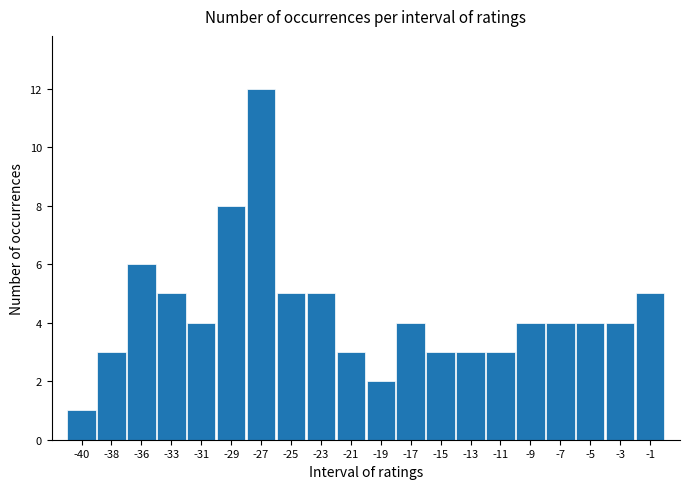

Reading right to left, transcribe all the data shown in this chart.

-1=5	-3=4	-5=4	-7=4	-9=4	-11=3	-13=3	-15=3	-17=4	-19=2	-21=3	-23=5	-25=5	-27=12	-29=8	-31=4	-33=5	-36=6	-38=3	-40=1